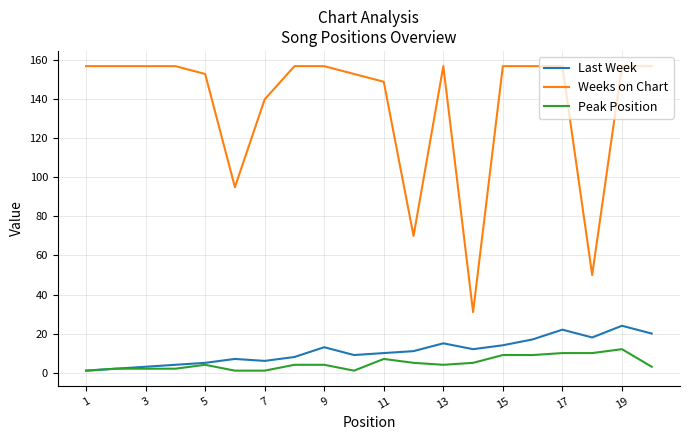

What is the difference between the maximum and minimum values in the Last Week series?

23